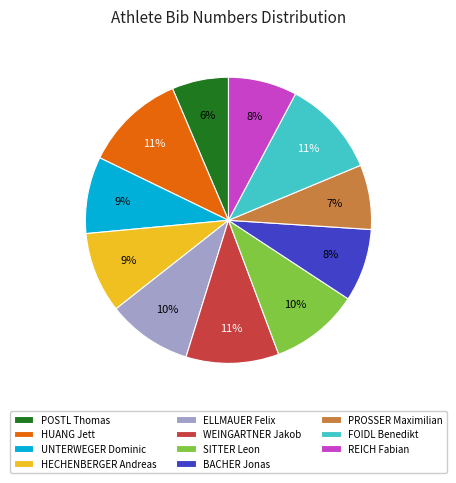

Is there any slice that represents more than half of the pie?

No